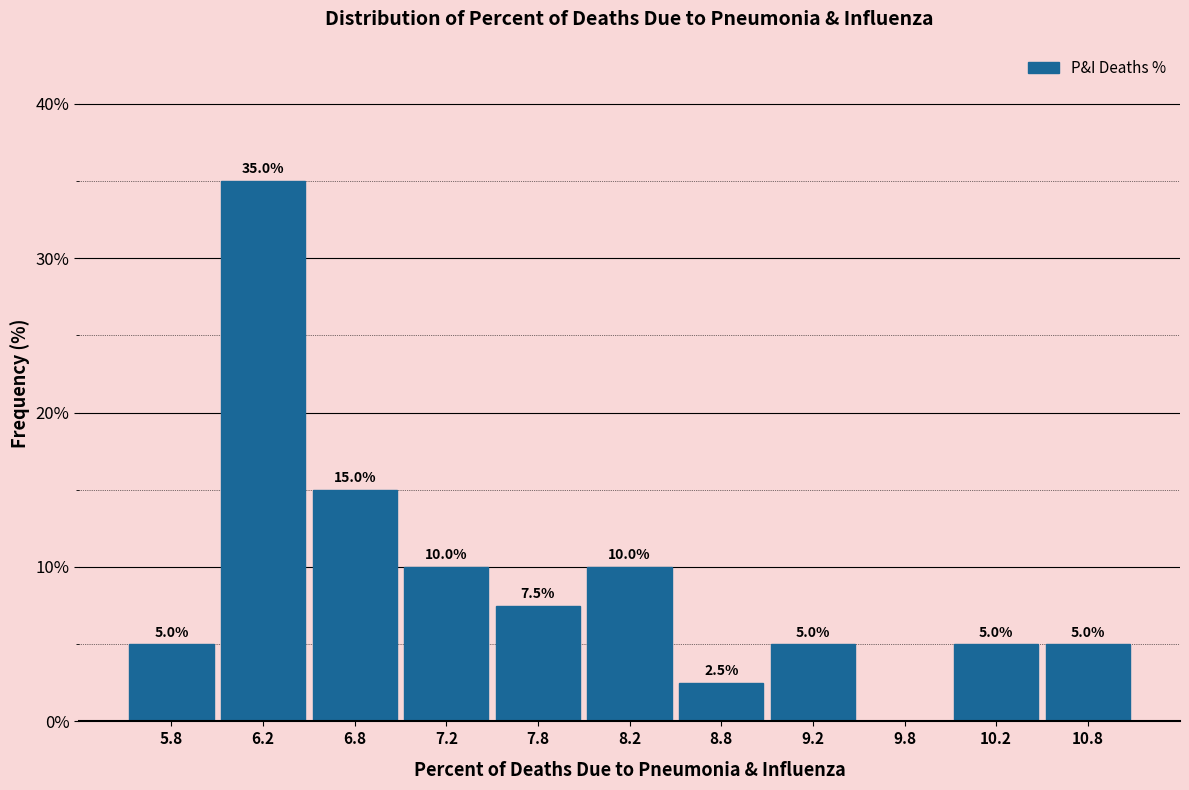

Which range on the x-axis has the tallest bar?

6.0 to 6.5